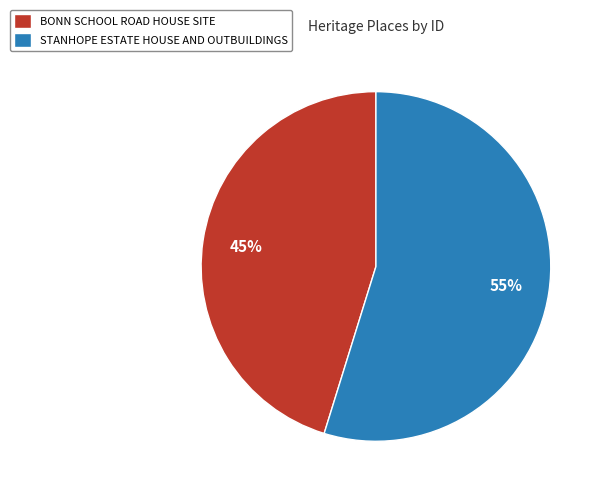

Is it true that STANHOPE ESTATE HOUSE AND OUTBUILDINGS is 48% of the pie?

False